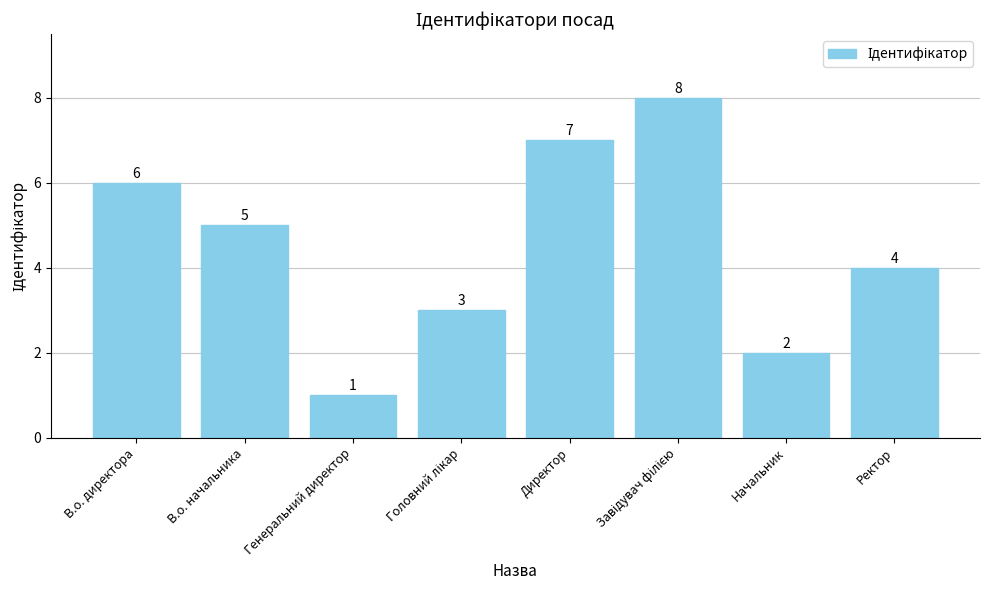

Is it true that the value at Директор is 12?

False